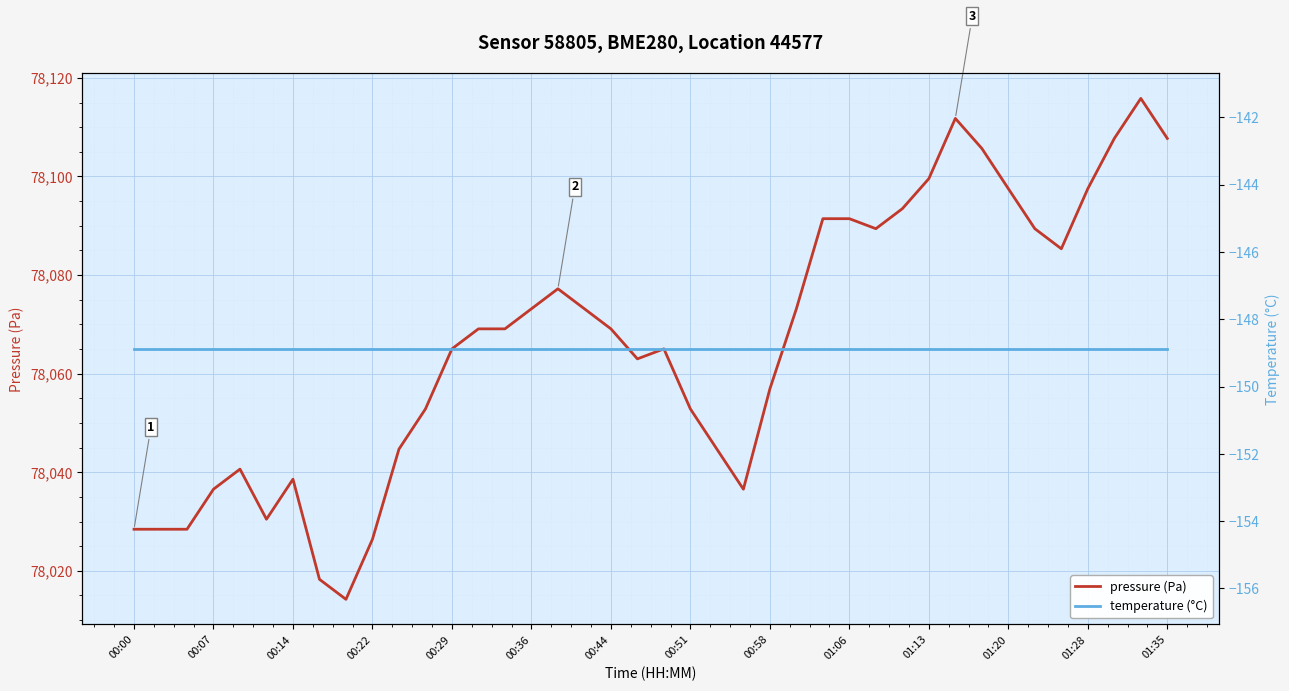

At how many categories does at least one series exceed 54584?

40